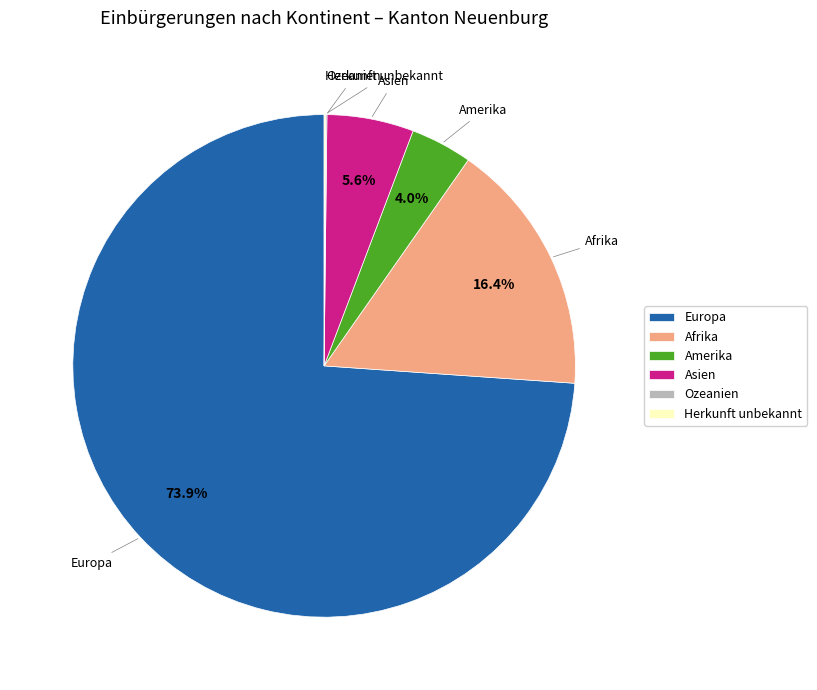

Which slice is the largest?

Europa